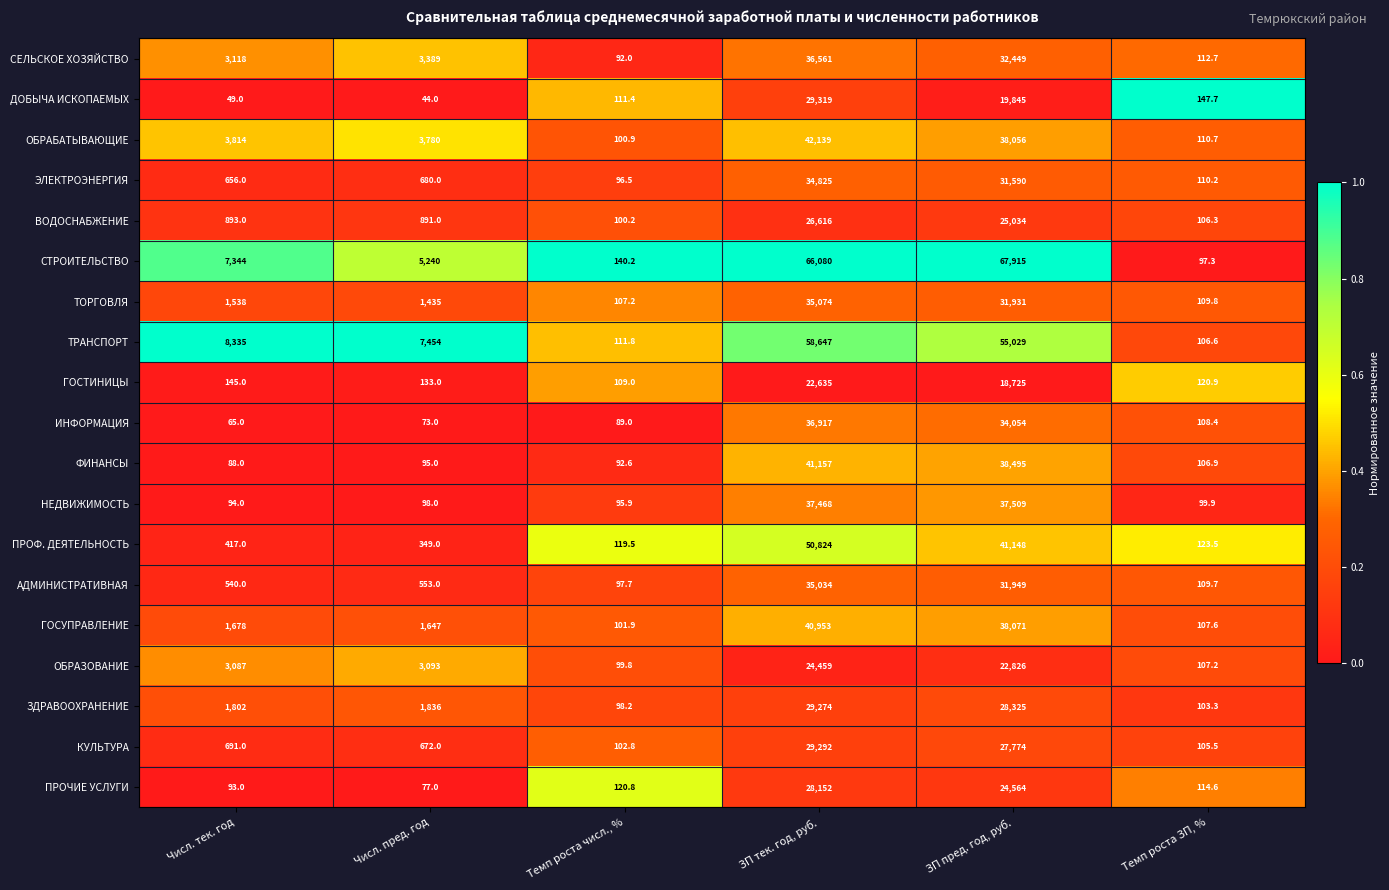

What is the difference between the maximum and minimum values in the ПРОЧИЕ УСЛУГИ series?

28075.0